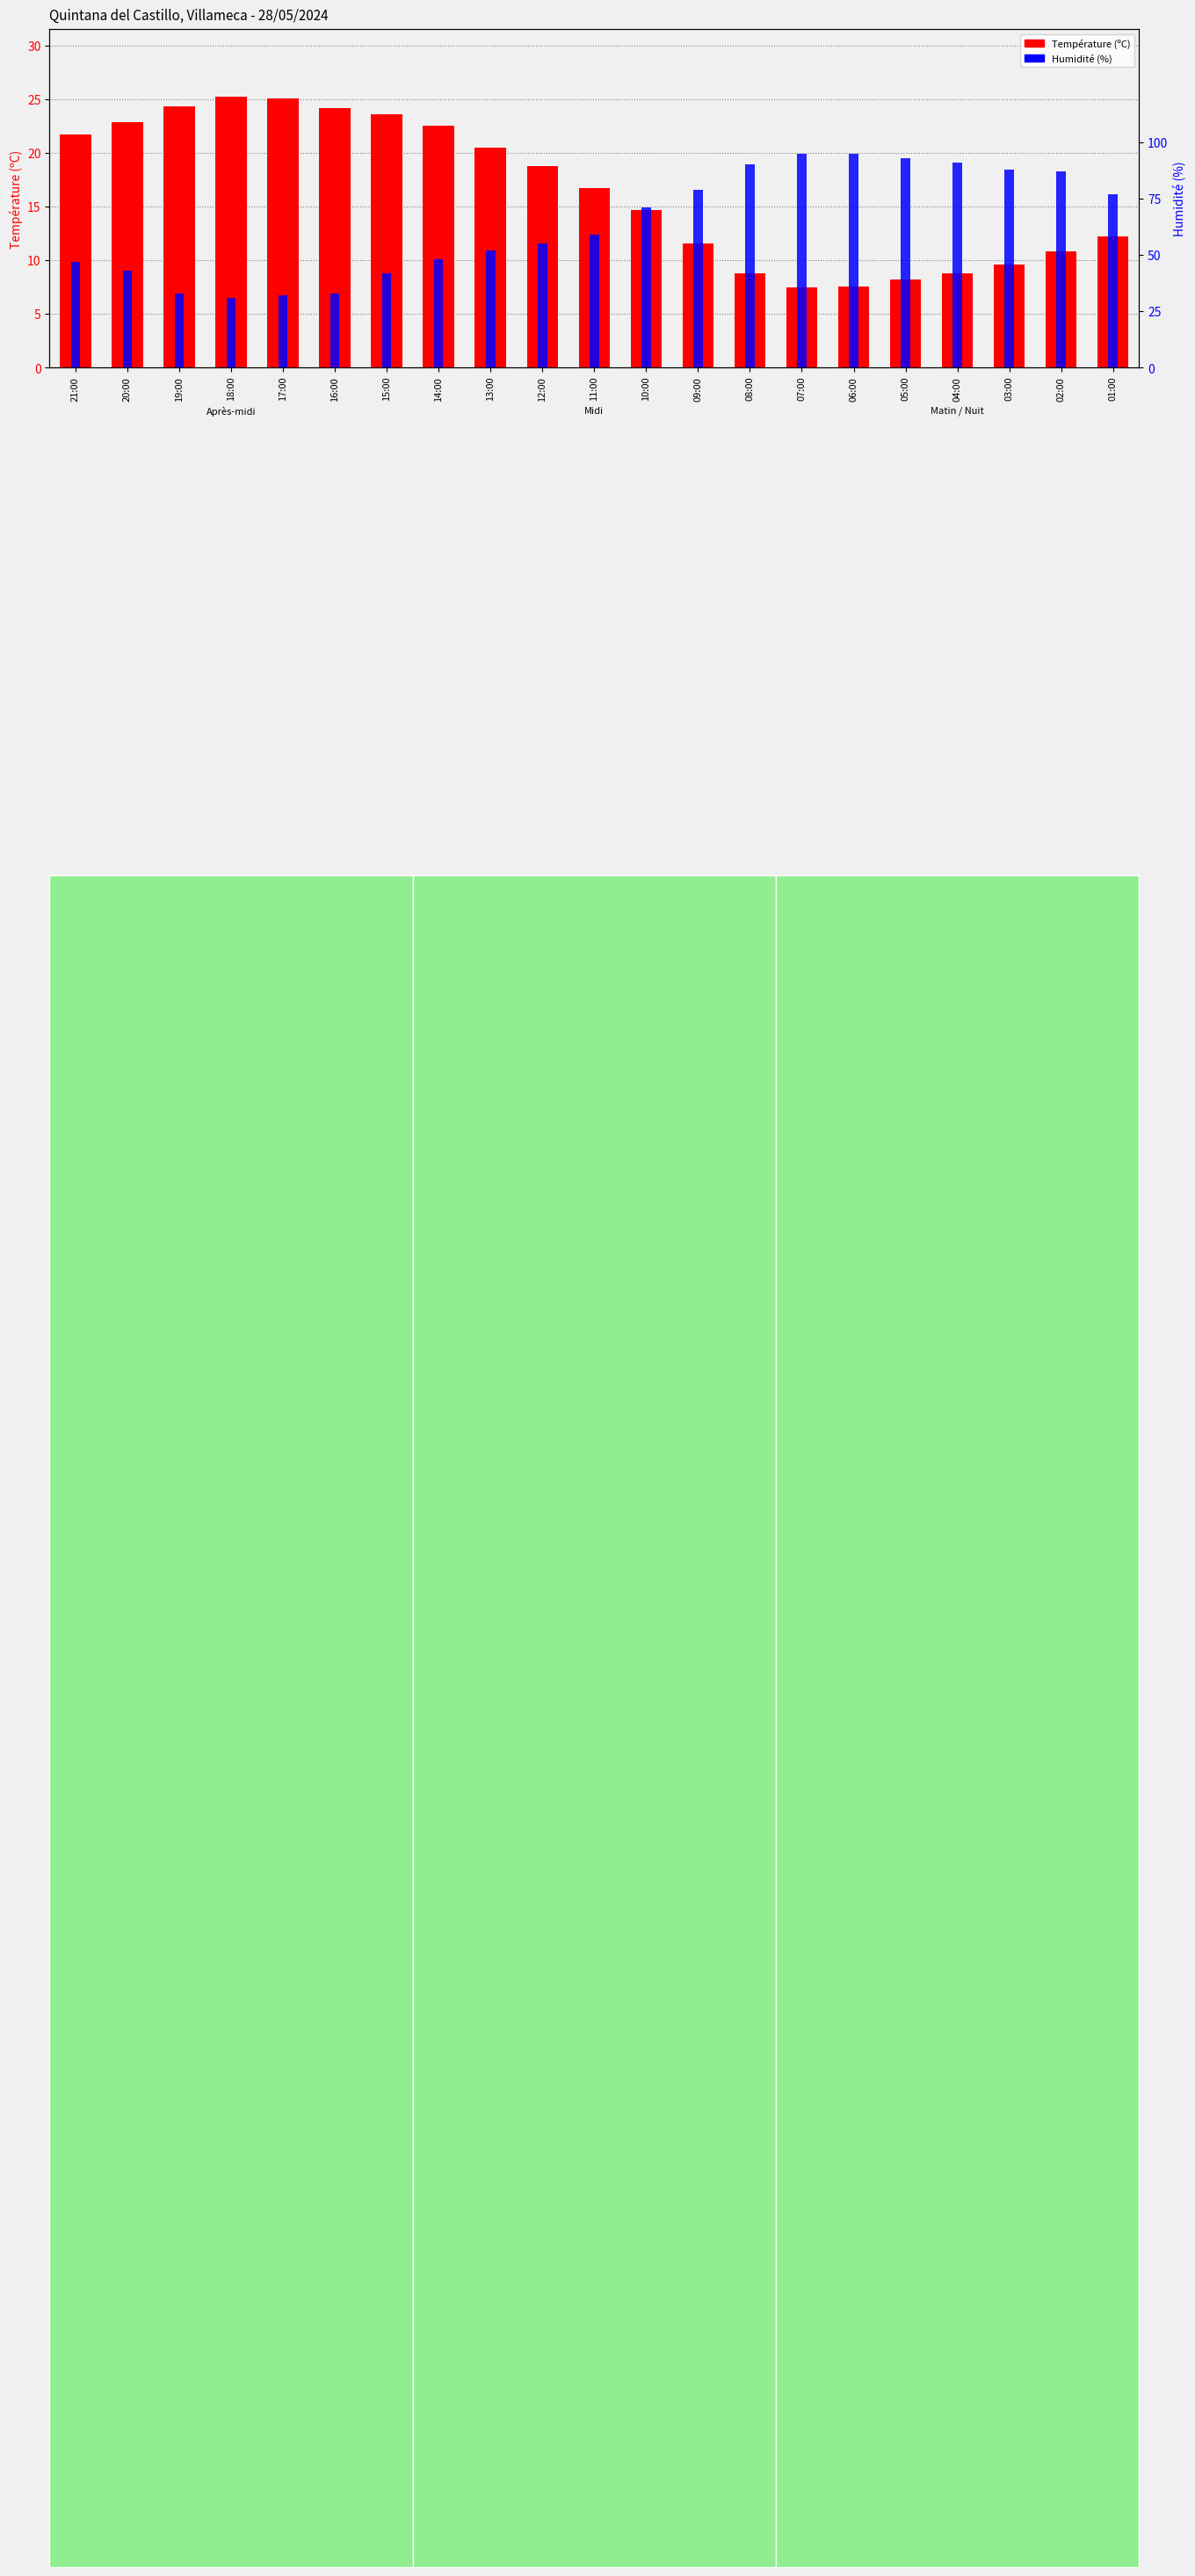

Reading left to right, transcribe all the data shown in this chart.

Température (ºC): 21:00=21.7	20:00=22.9	19:00=24.3	18:00=25.2	17:00=25.1	16:00=24.2	15:00=23.6	14:00=22.5	13:00=20.5	12:00=18.8	11:00=16.7	10:00=14.7	09:00=11.6	08:00=8.8	07:00=7.5	06:00=7.6	05:00=8.2	04:00=8.8	03:00=9.6	02:00=10.8	01:00=12.2
Humidité (%): 21:00=47.0	20:00=43.0	19:00=33.0	18:00=31.0	17:00=32.0	16:00=33.0	15:00=42.0	14:00=48.0	13:00=52.0	12:00=55.0	11:00=59.0	10:00=71.0	09:00=79.0	08:00=90.0	07:00=95.0	06:00=95.0	05:00=93.0	04:00=91.0	03:00=88.0	02:00=87.0	01:00=77.0